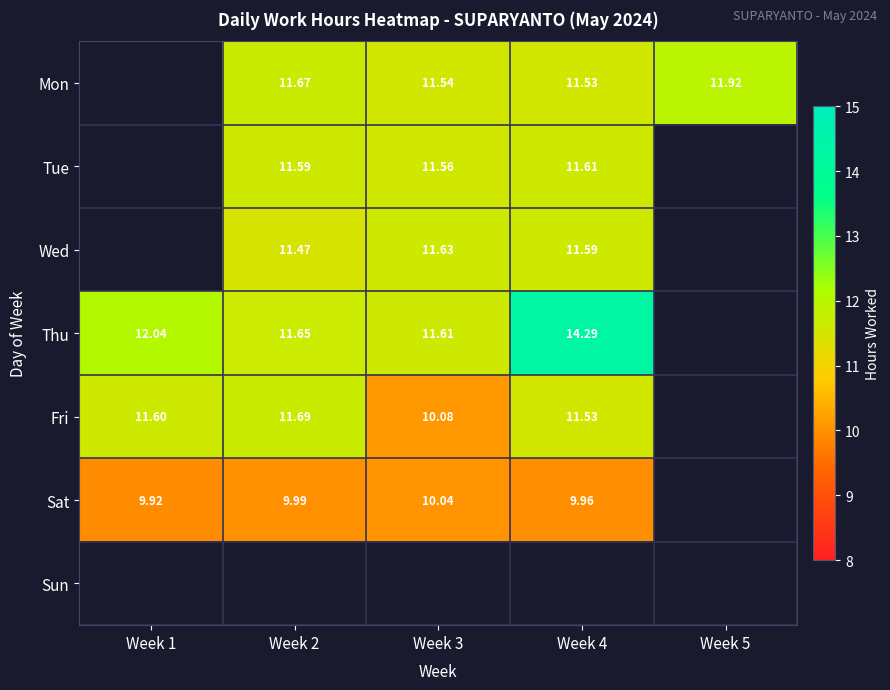

Count the number of categories in the chart.

5